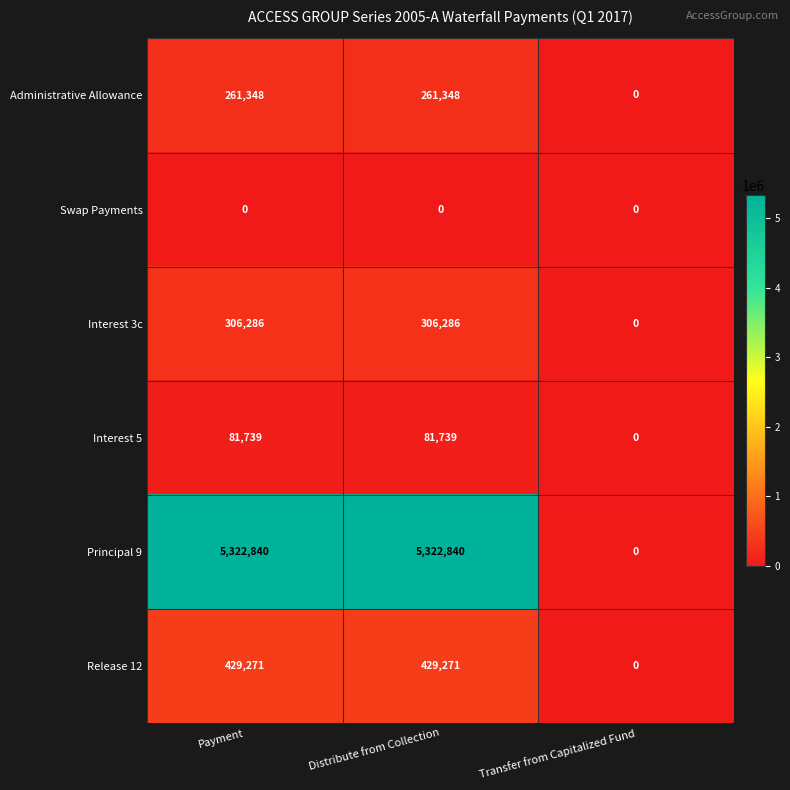

Is it true that Interest 5 equals 141839 at Payment?

False